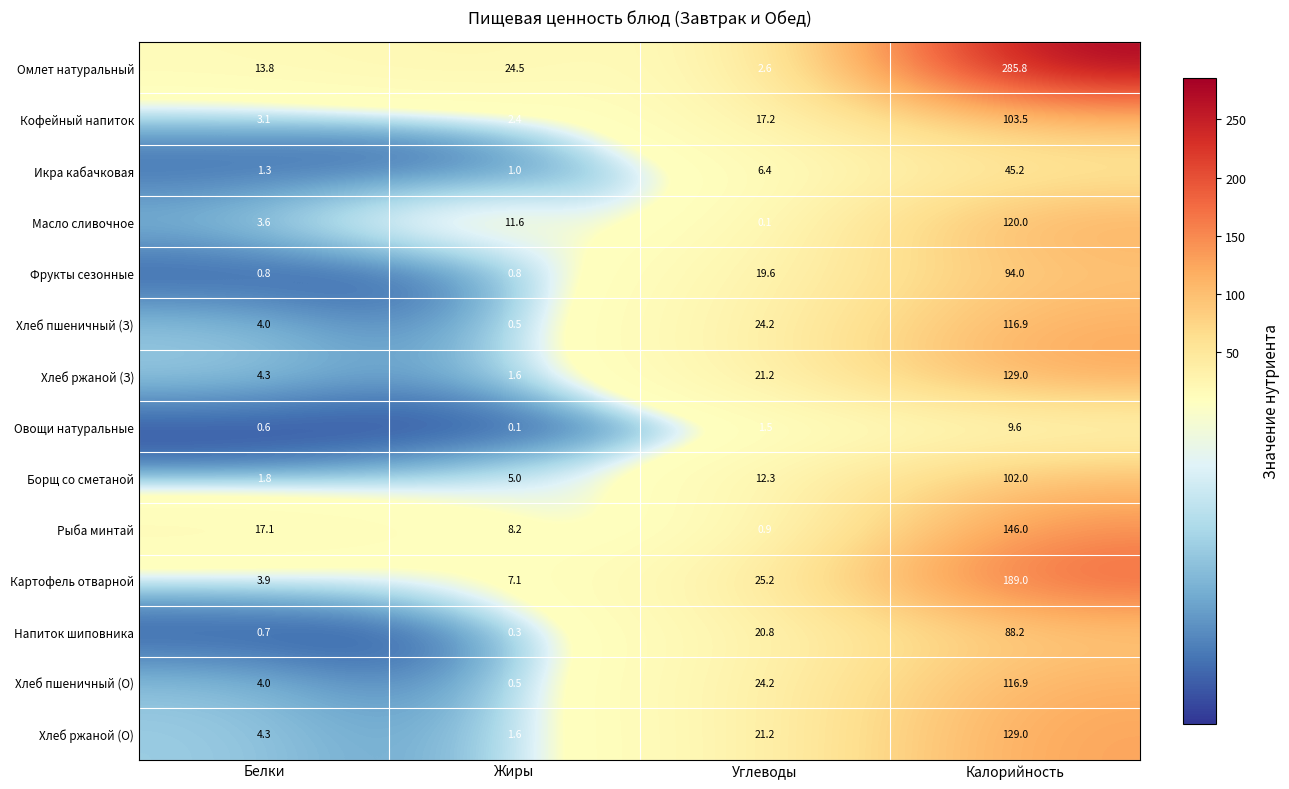

What is the approximate value of Овощи натуральные at Калорийность?

9.6